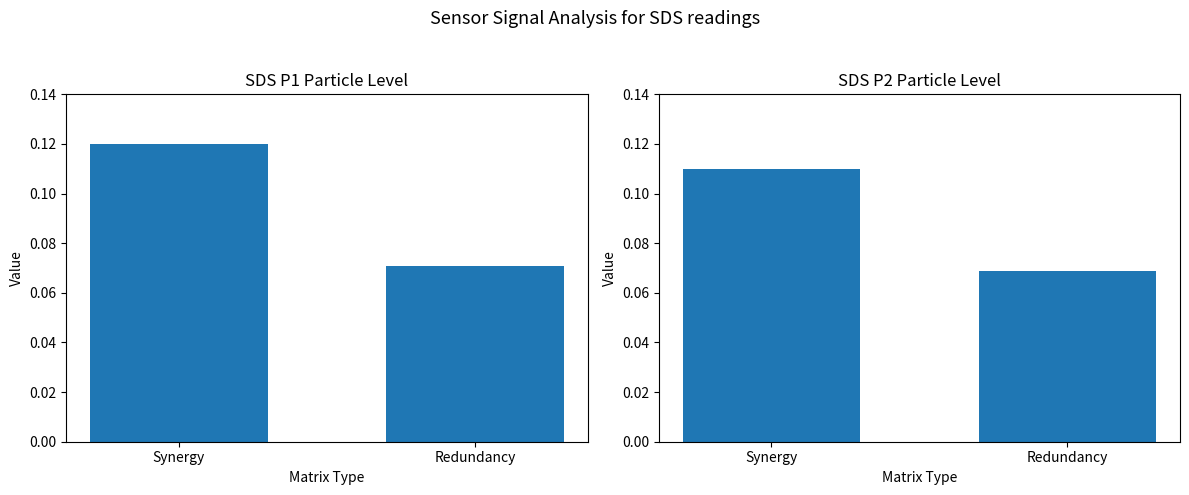

What is the label of the 2nd bar from the right?

Synergy